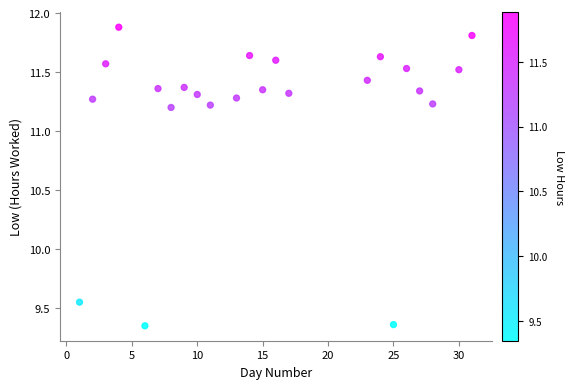

What is the range of Y values (max minus min)?

2.5